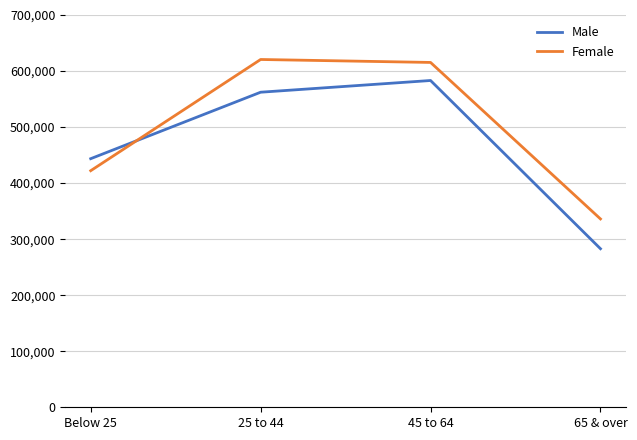

Rank the categories by Male value from lowest to highest.

65 & over, Below 25, 25 to 44, 45 to 64